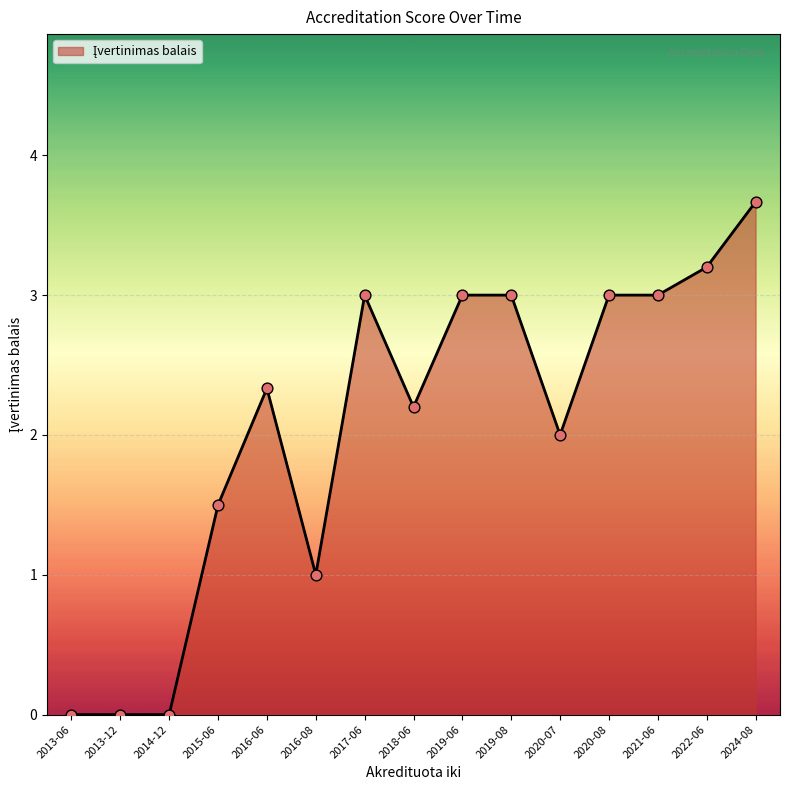

Approximately how many times larger is the value at 2020-08 compared to 2022-06?

0.9